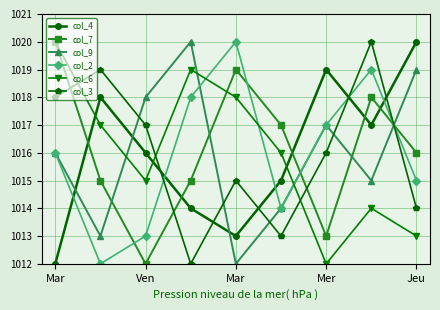

What is the sum of all col_9 values?

9144